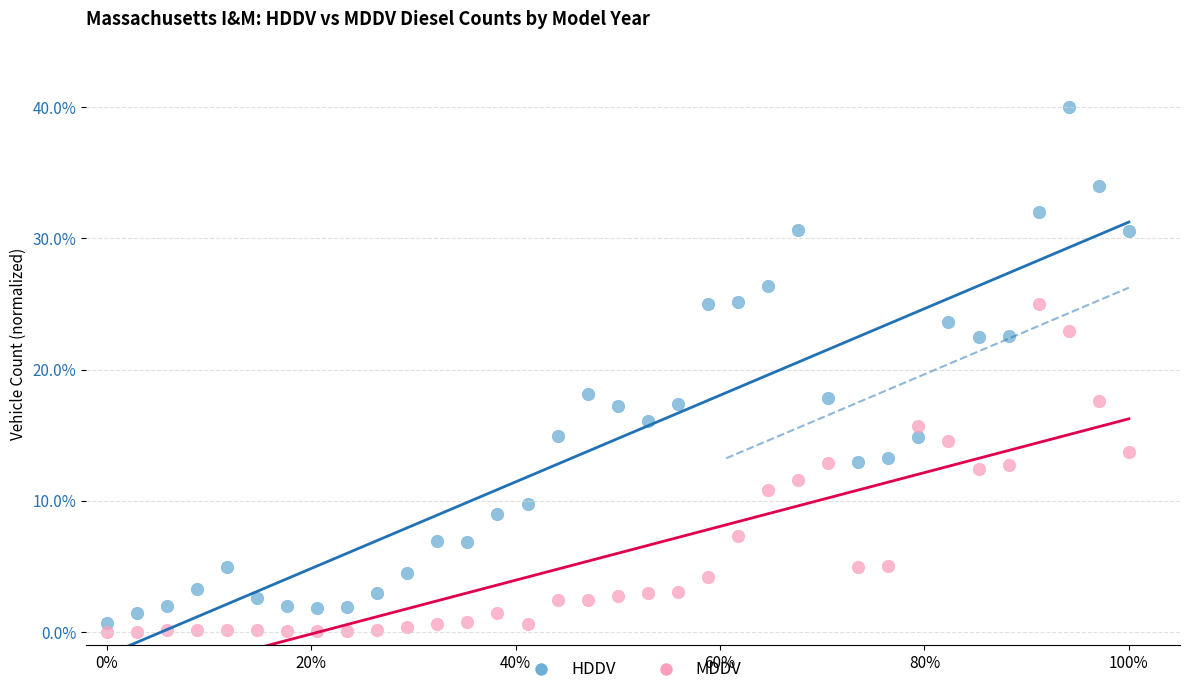

Which series reaches the maximum Y coordinate?

HDDV